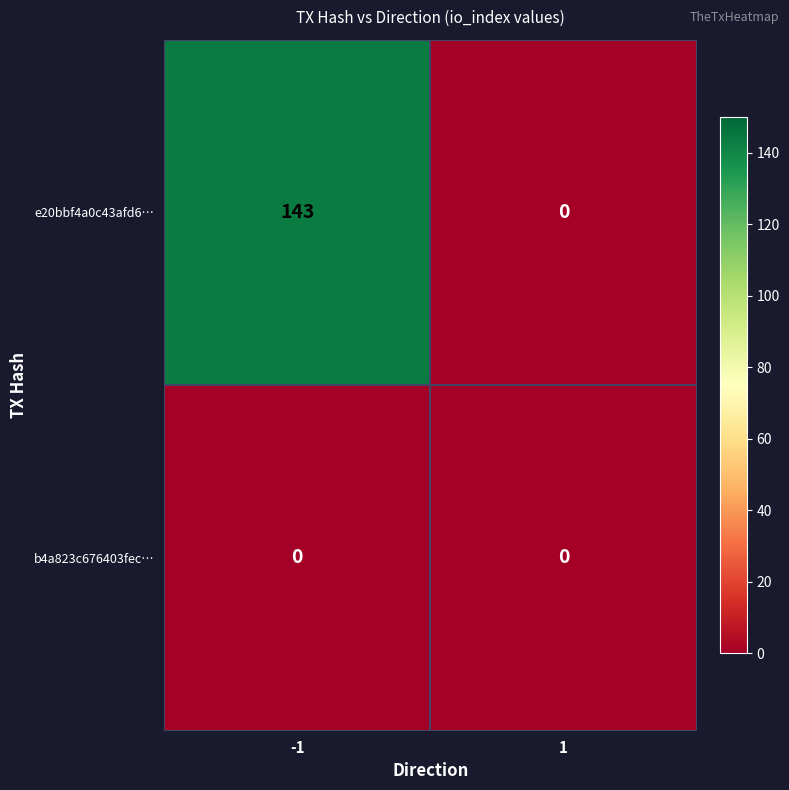

What is the spread (max minus min) of values at -1?

143